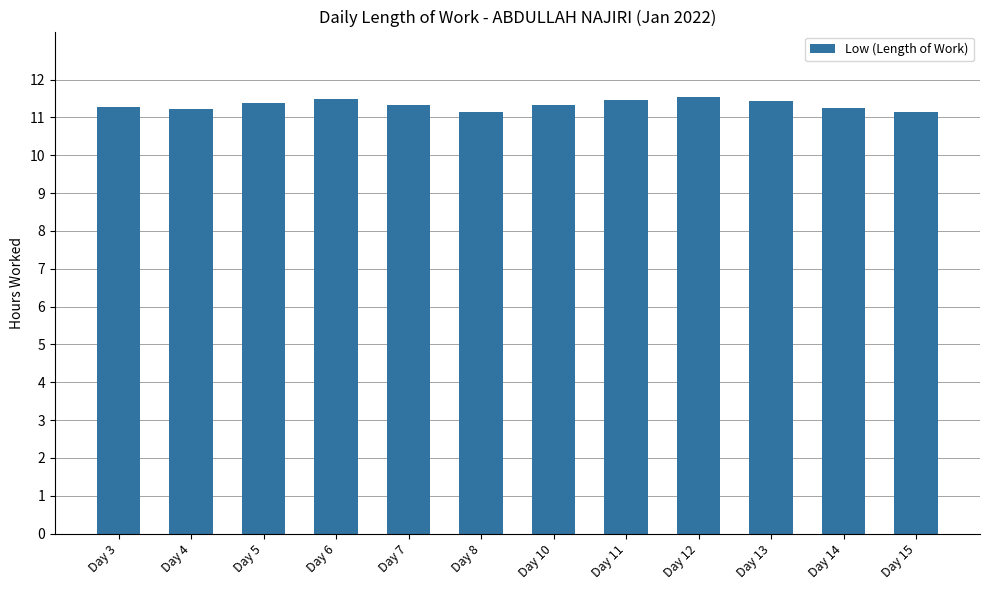

What is the difference between the maximum and minimum values?

0.4